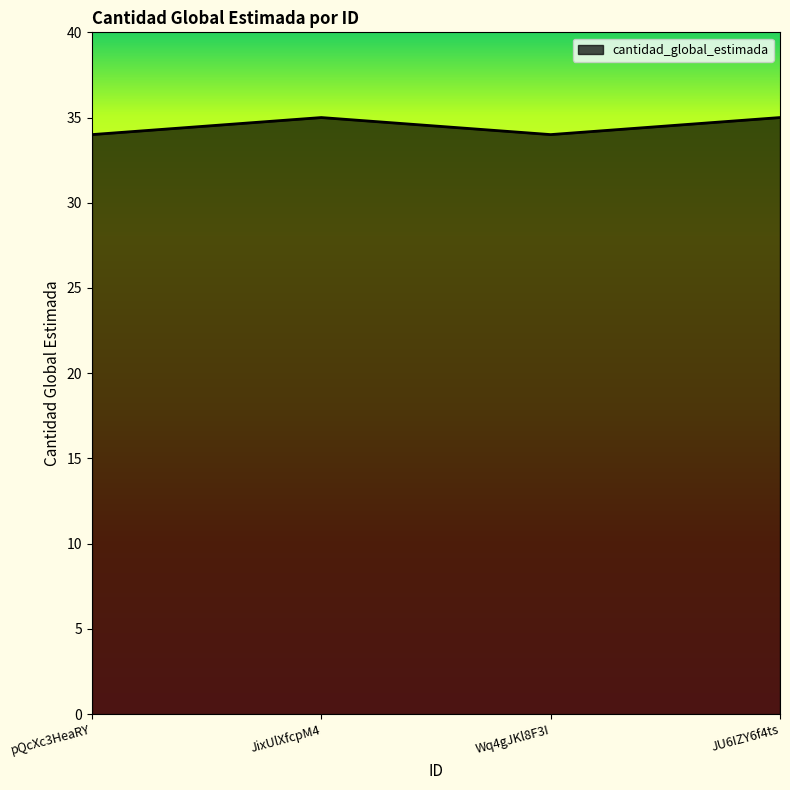

What is the ratio of the value at Wq4gJKl8F3I to the value at JixUlXfcpM4?

1.0